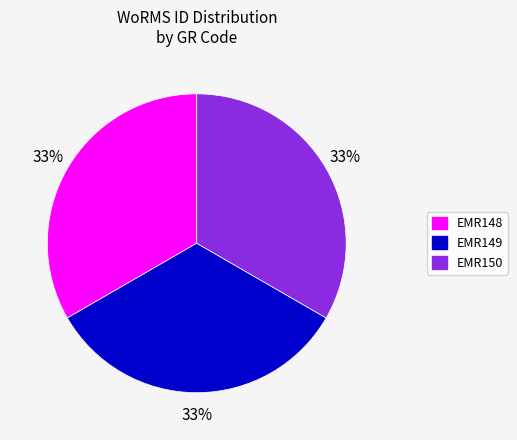

Is it true that EMR149 is 44% of the pie?

False